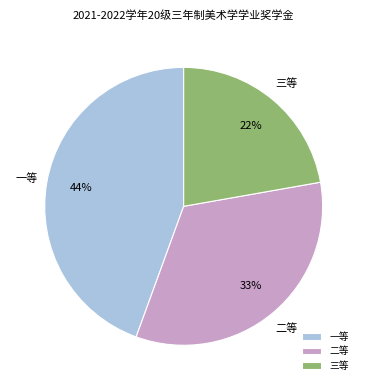

Is the sum of 一等 and 二等 greater than half?

Yes